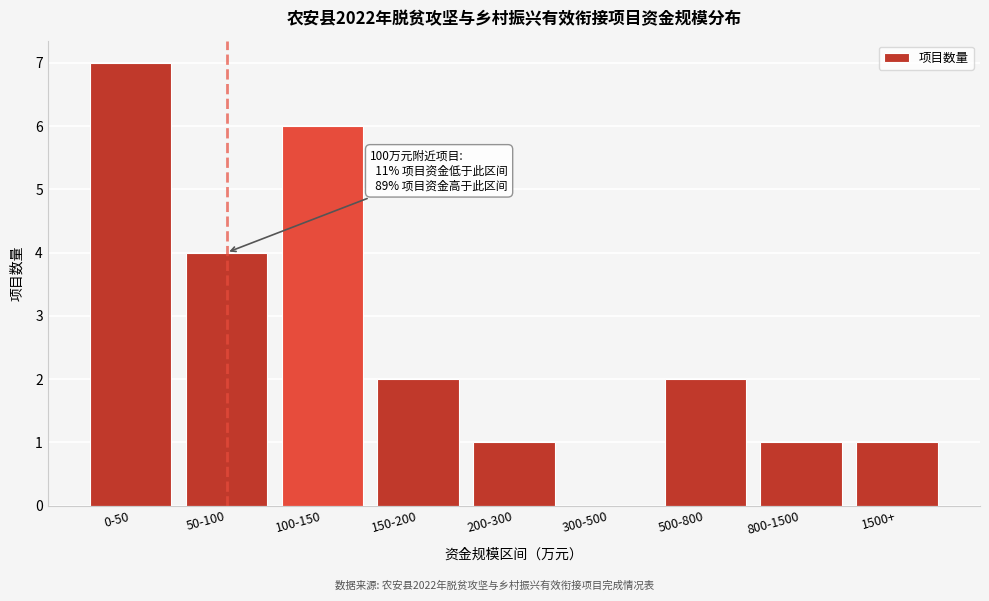

Reading left to right, transcribe all the data shown in this chart.

0-50=7	50-100=4	100-150=6	150-200=2	200-300=1	300-500=0	500-800=2	800-1500=1	1500+=1